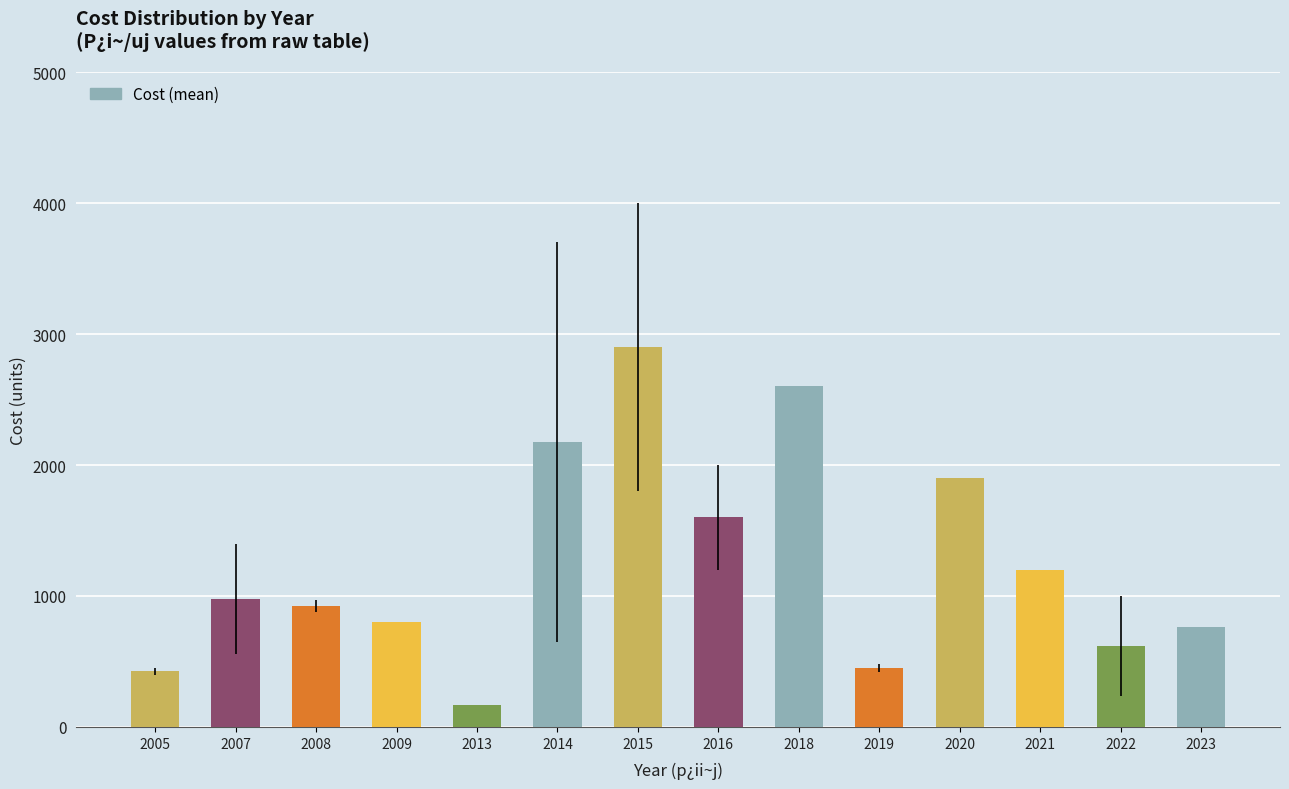

True or false: the data shows 1520.1 at 2015.

False